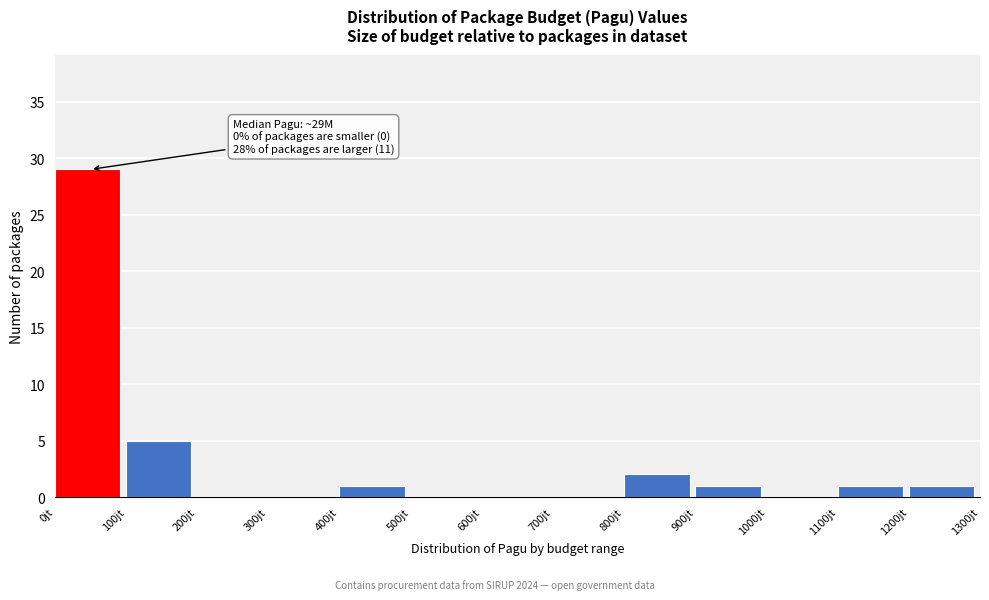

Reading left to right, extract all data points from this chart.

0jt=29	100jt=5	200jt=0	300jt=0	400jt=1	500jt=0	600jt=0	700jt=0	800jt=2	900jt=1	1000jt=0	1100jt=1	1200jt=1